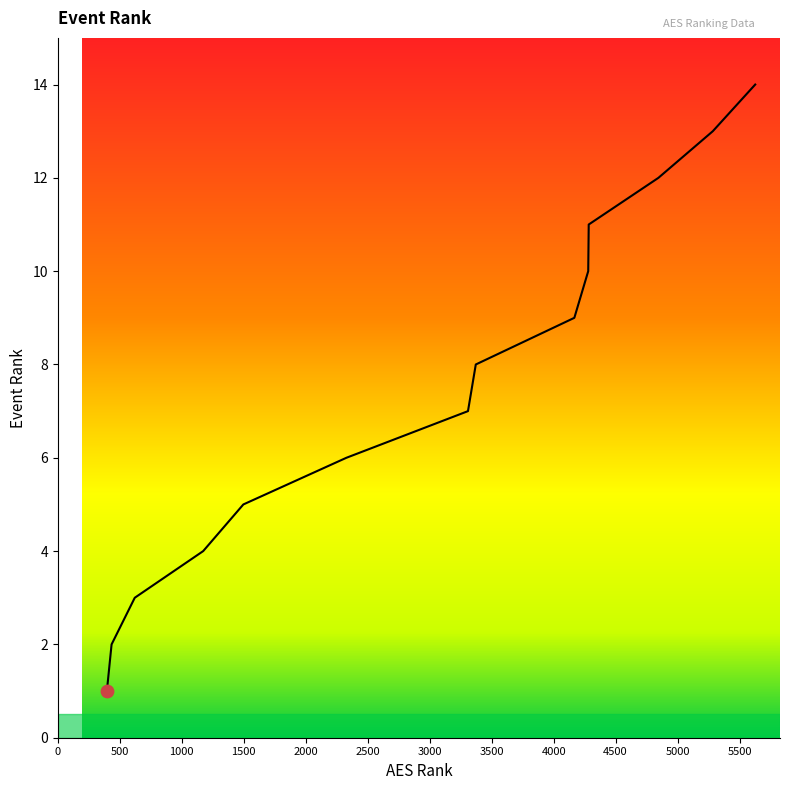

What is the difference between the maximum and minimum values?

13